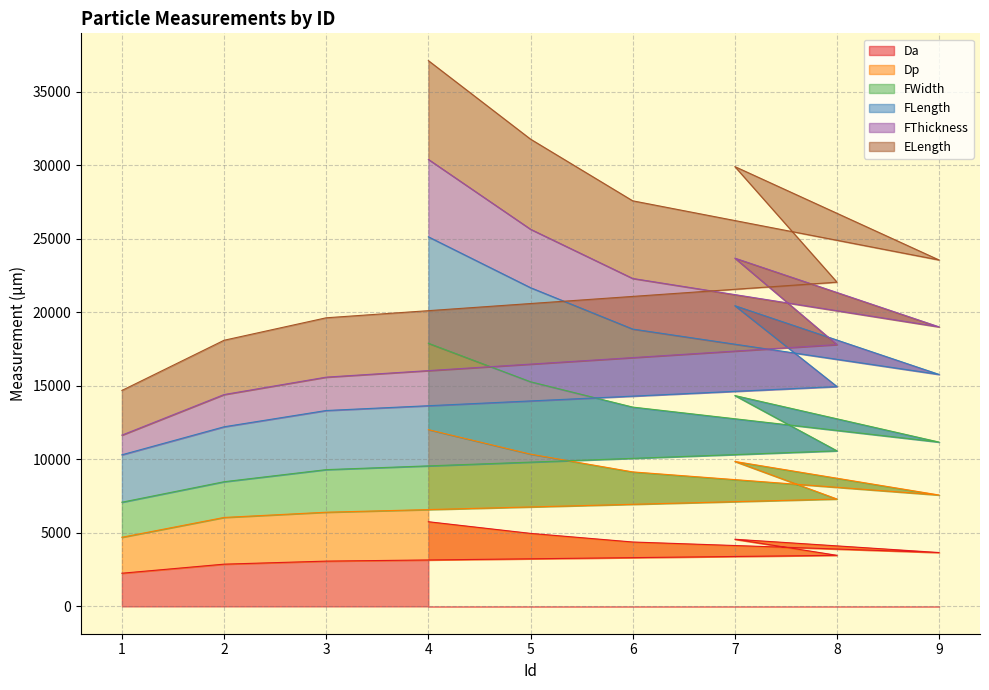

What is the difference between the FWidth values at 5 and 3?

5972.2